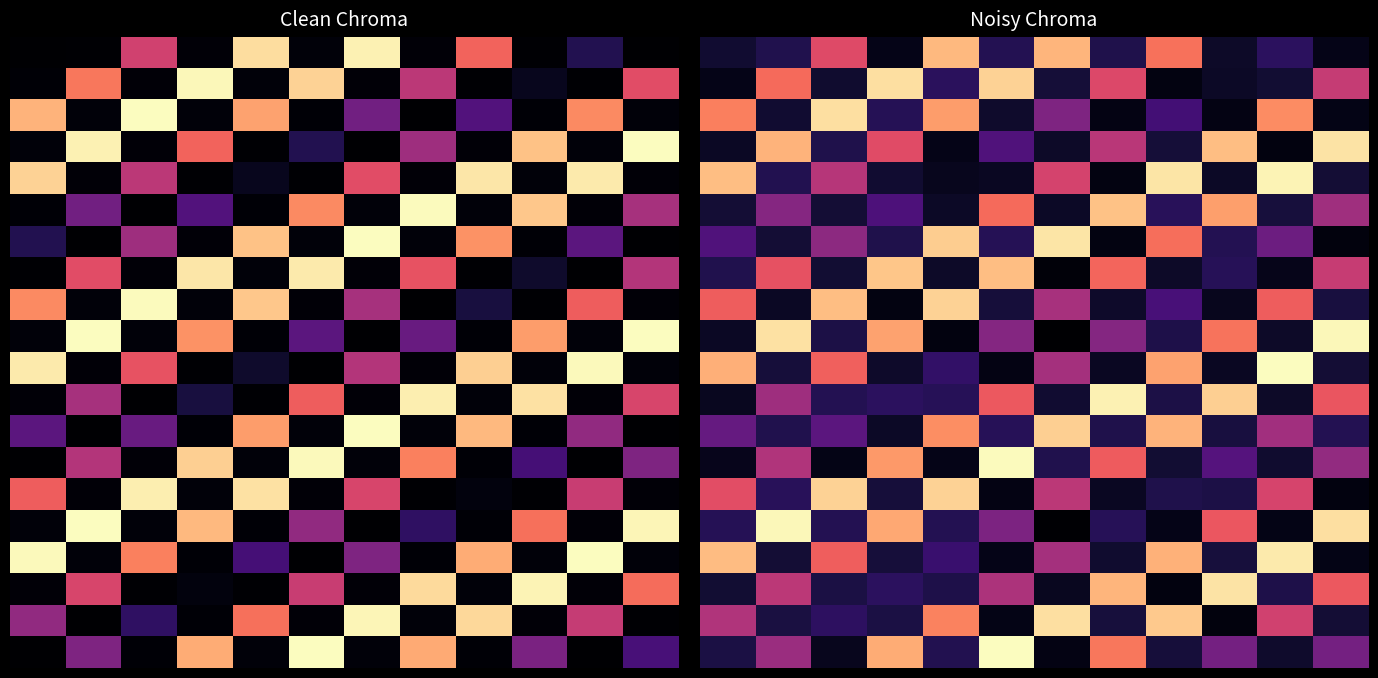

What is the average value of the 0.0 series?

0.3